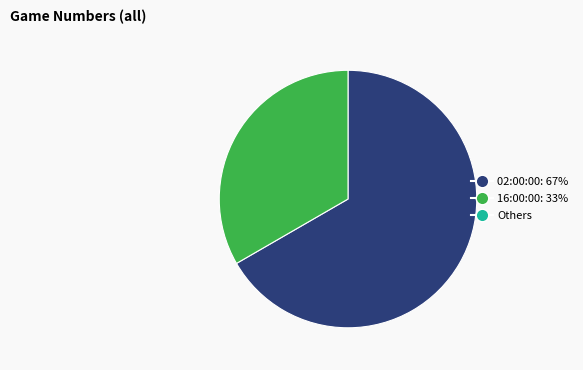

Count the number of slices in the pie.

2